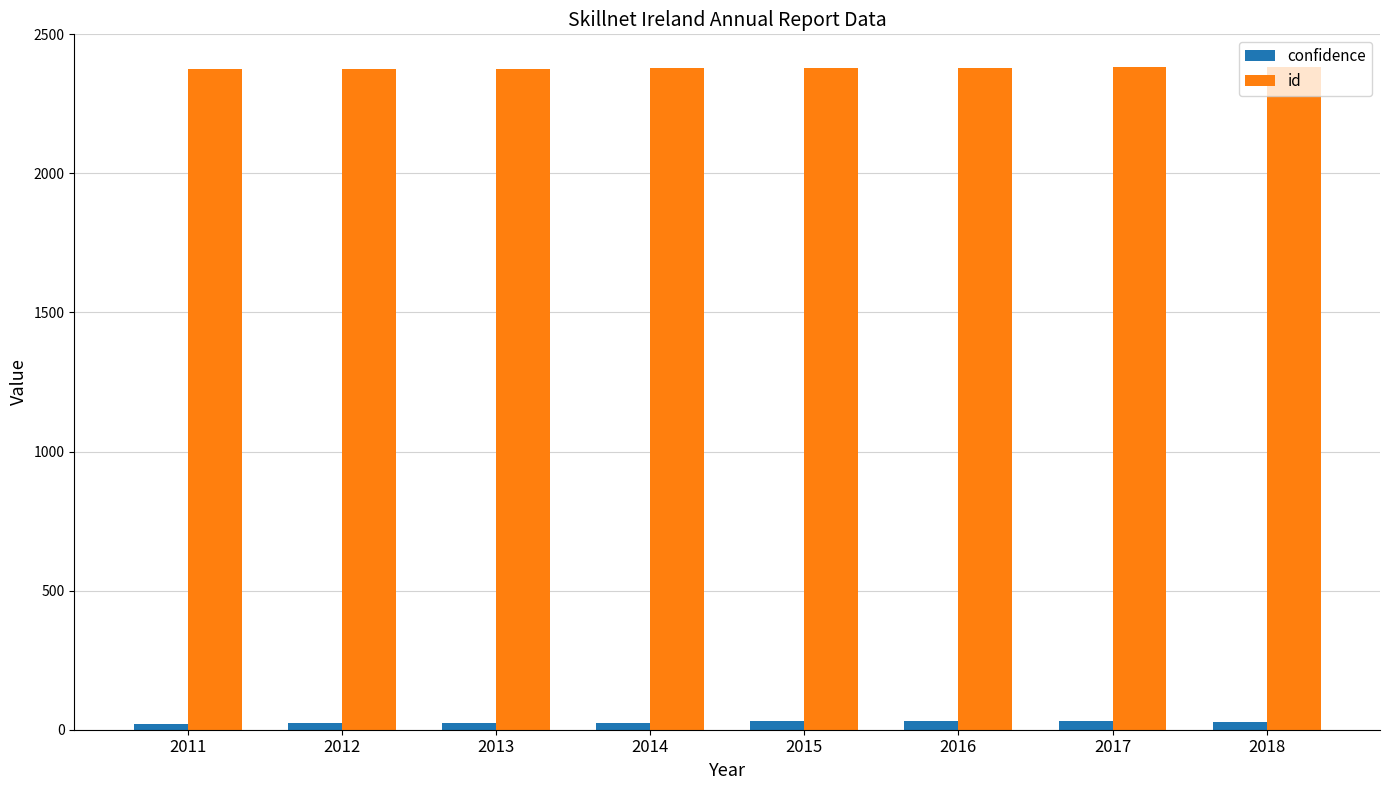

What is the sum of all confidence values?

216